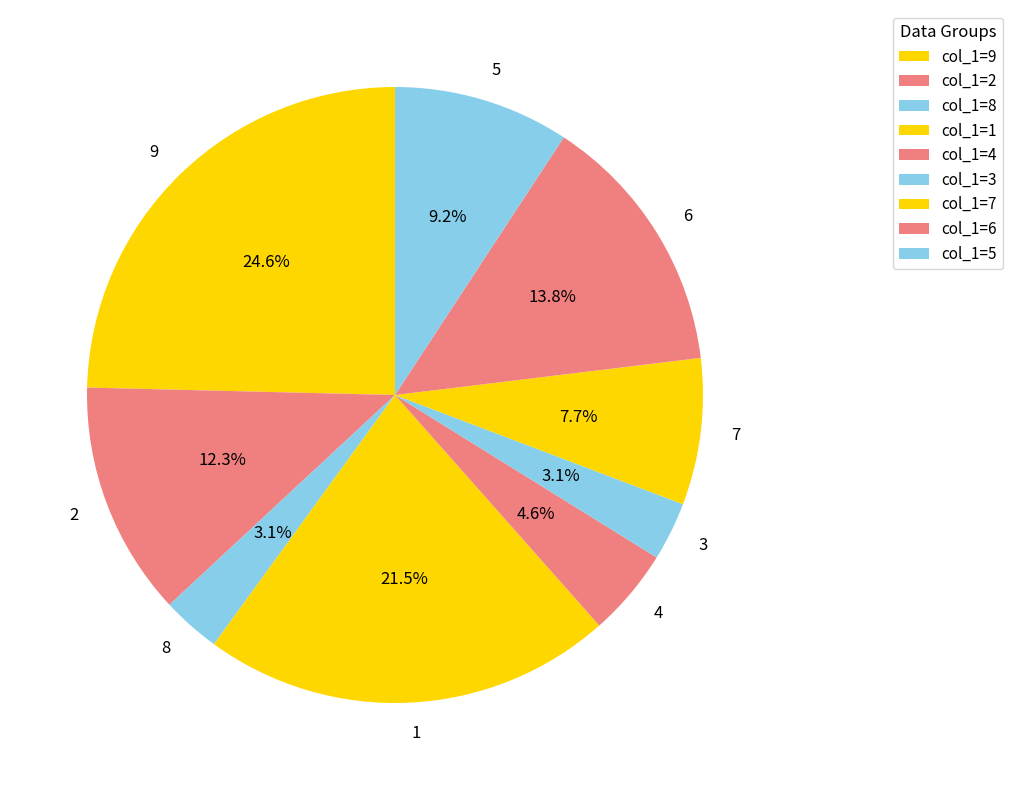

How many slices are in this pie chart?

9